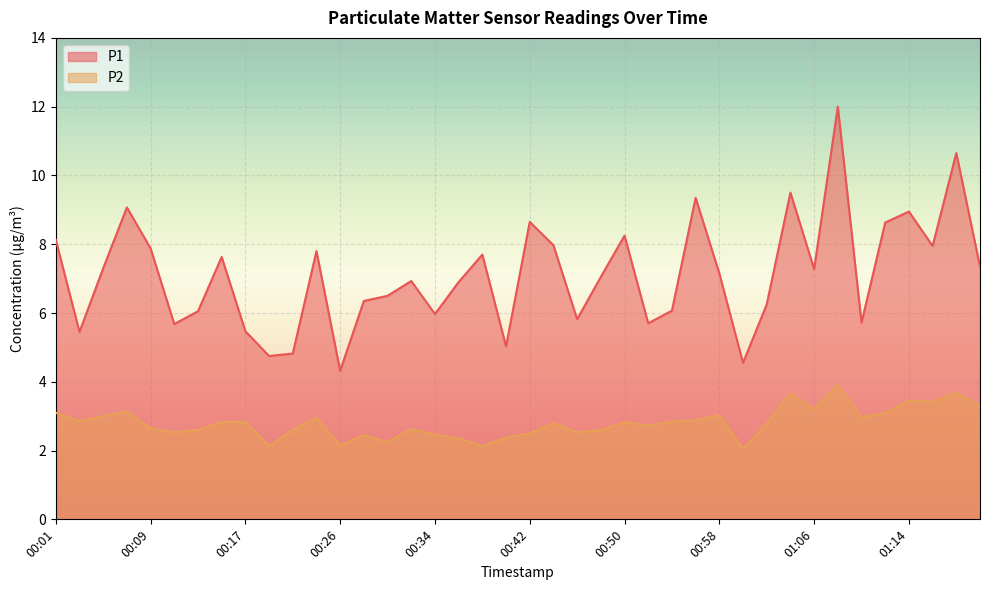

What is the highest value of the P2 series?

3.9